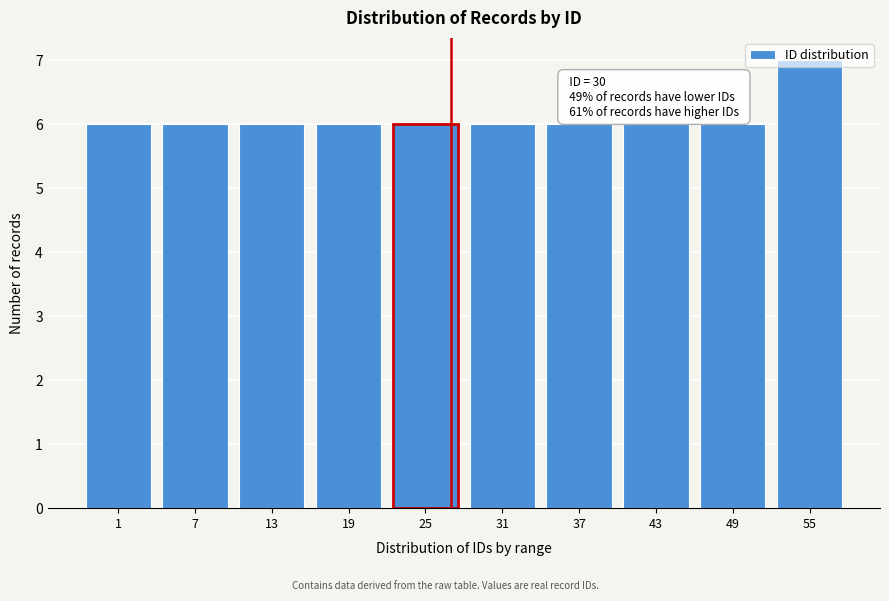

Which has a higher value, 55 or 31?

55